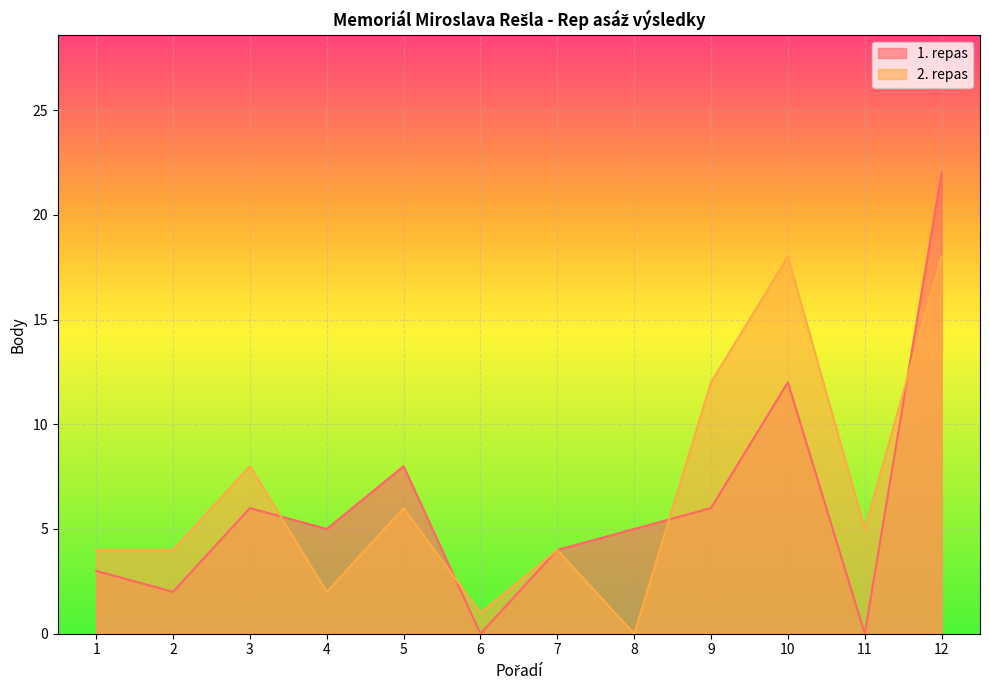

What is the spread (max minus min) of values at 9?

6